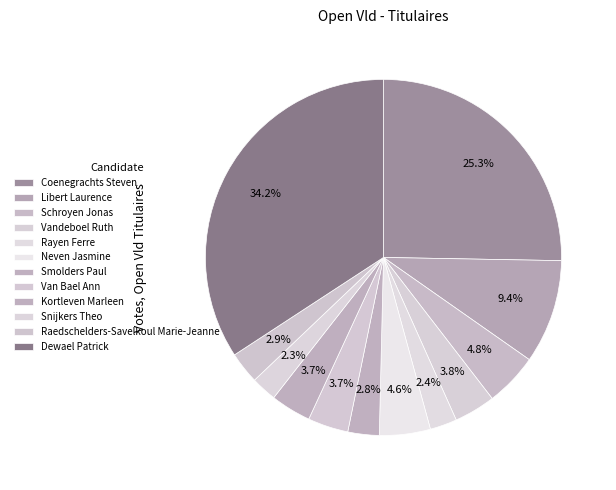

To the nearest percent, what is the difference between the Neven Jasmine and Coenegrachts Steven slice percentages?

21%